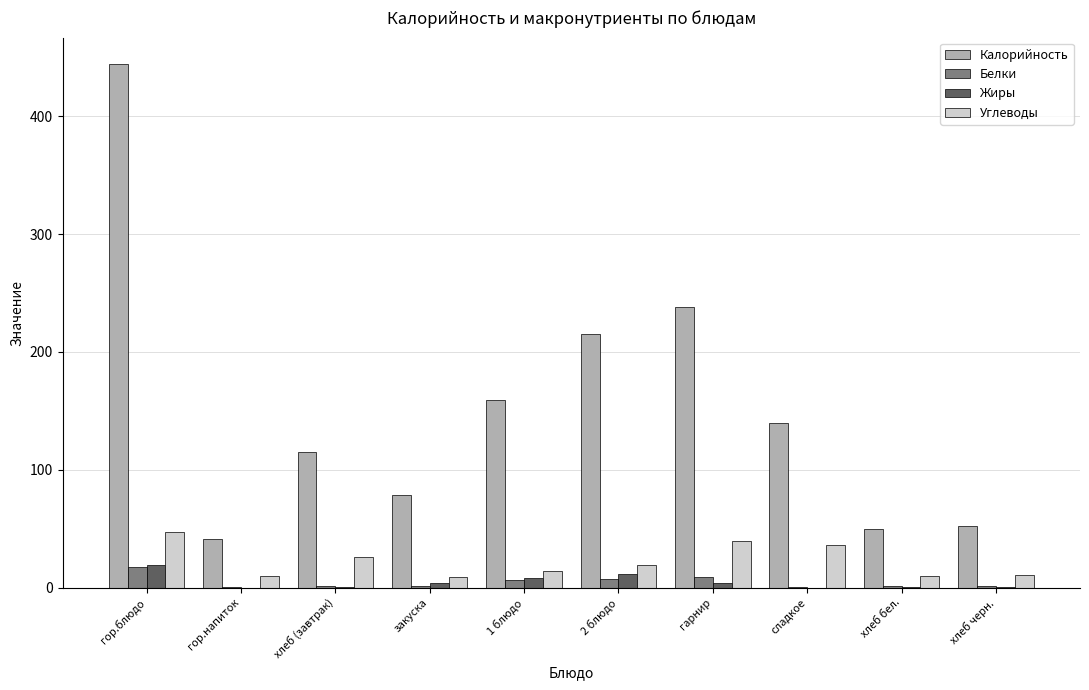

True or false: Калорийность has a value of 376.9 at гарнир.

False